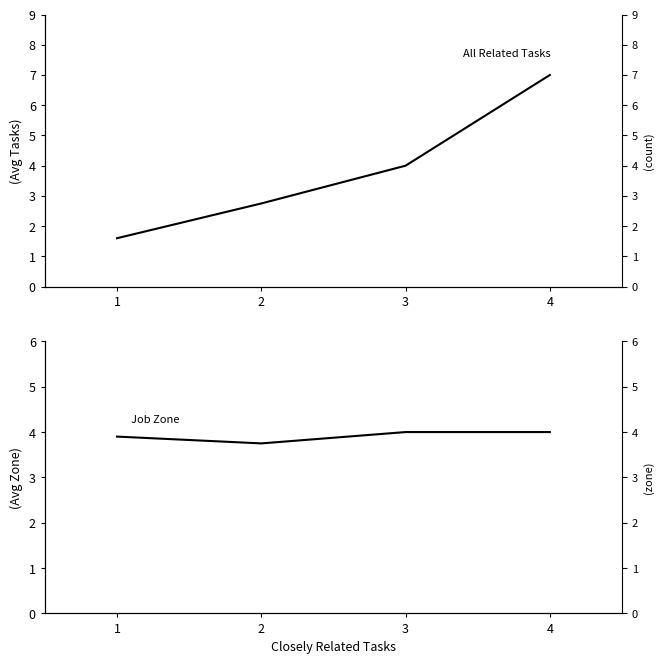

True or false: All Related Tasks and Job Zone intersect in this chart.

False